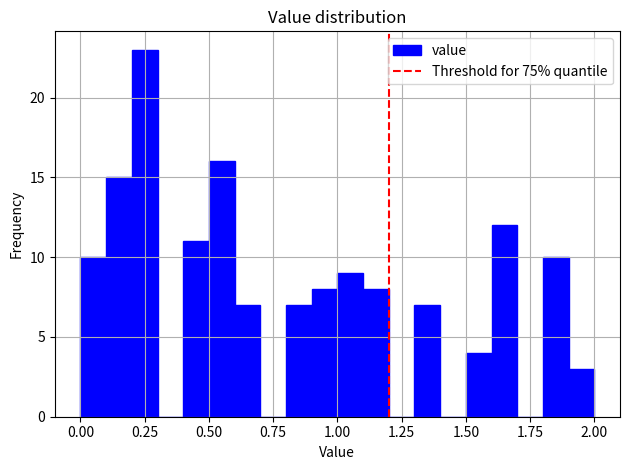

Around what value on the x-axis is the tallest bar? Give the approximate position of its centre, as read against the axis.

0.25